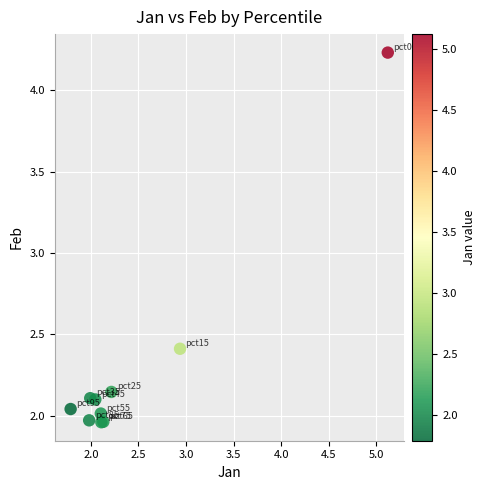

What Y value in the scatter plot is closest to 3?

2.4